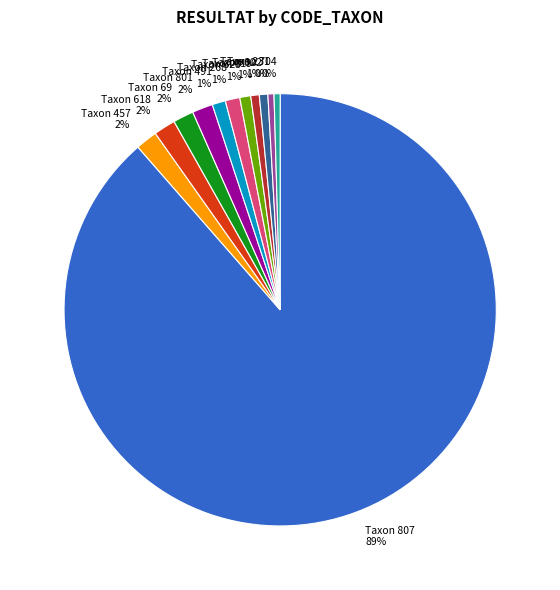

To the nearest percent, what is the average slice percentage?

8%